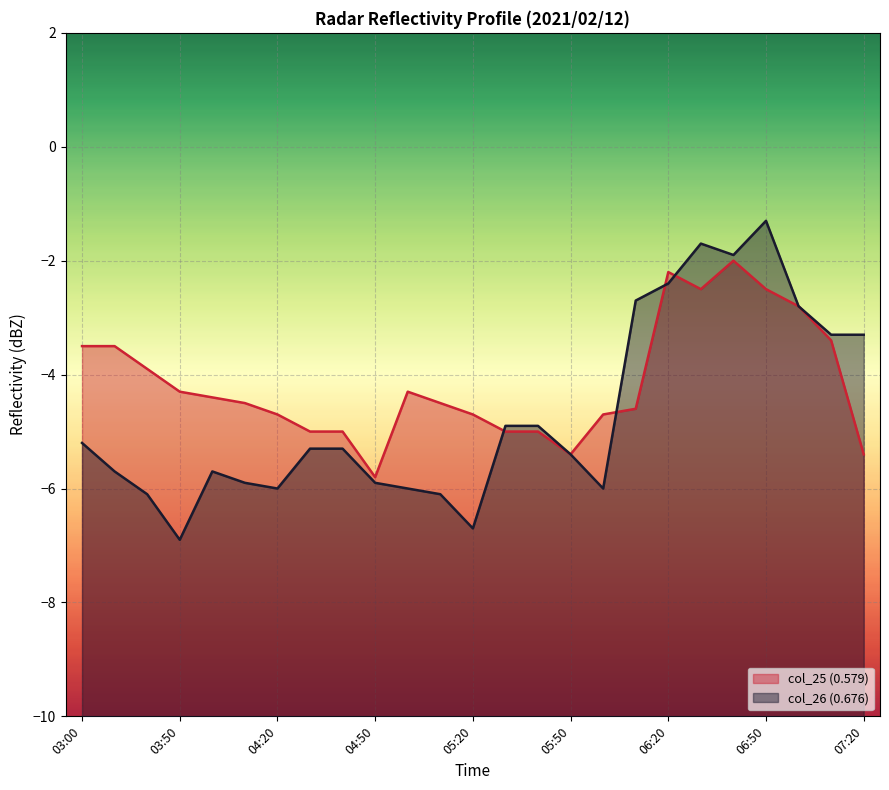

What is the value of the col_26 (0.676) point at the 12th from the left?

-6.1